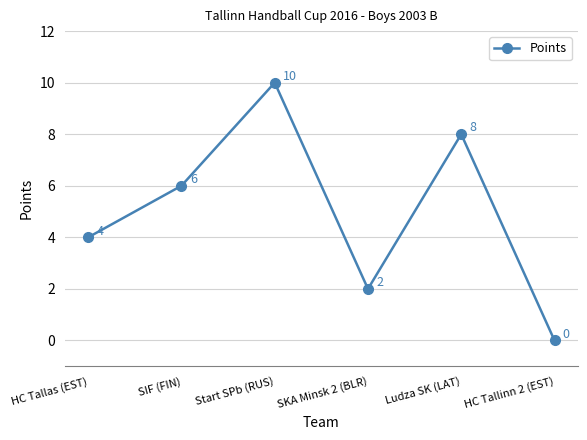

Reading left to right, transcribe all the data shown in this chart.

4	6	10	2	8	0